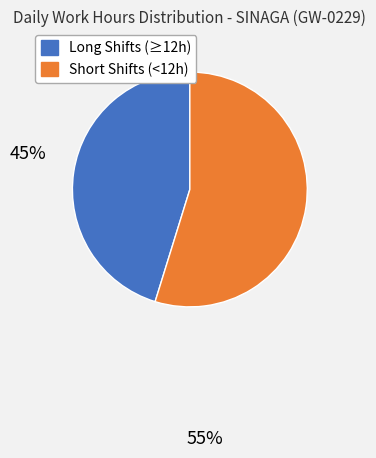

How many segments does this pie chart have?

2